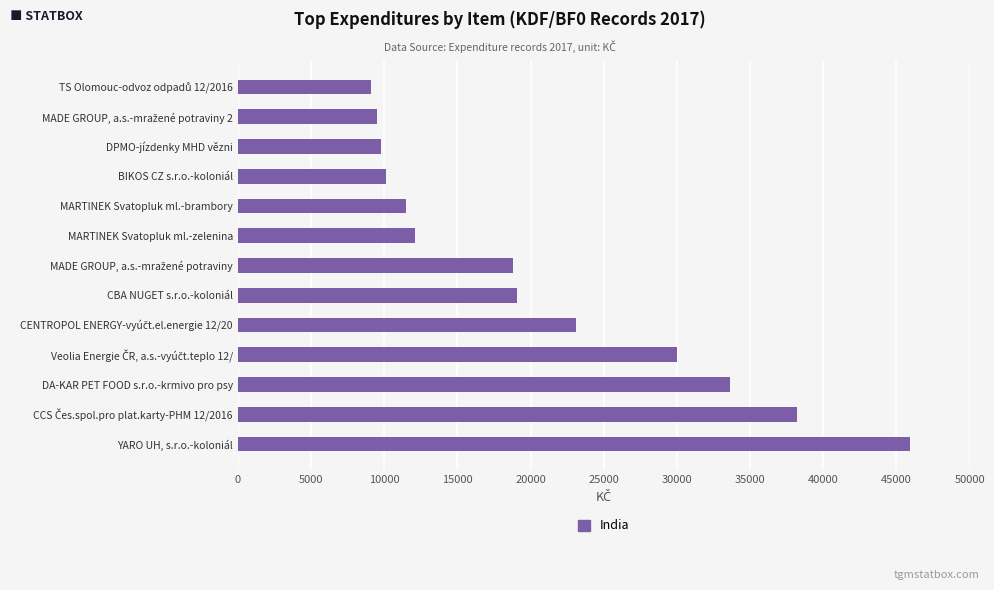

What is the sum of all values?

270789.1